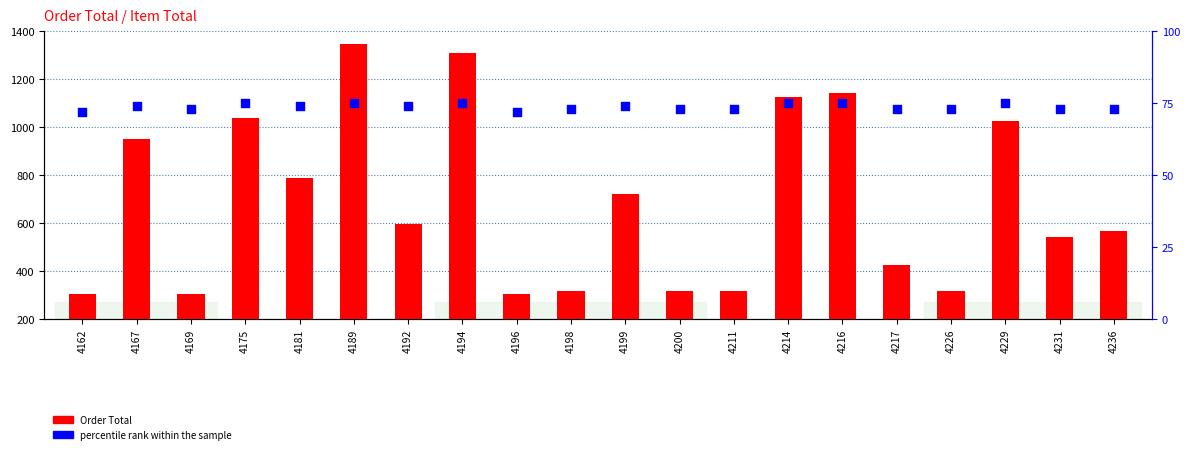

Which series reaches the minimum Y coordinate?

percentile rank within the sample